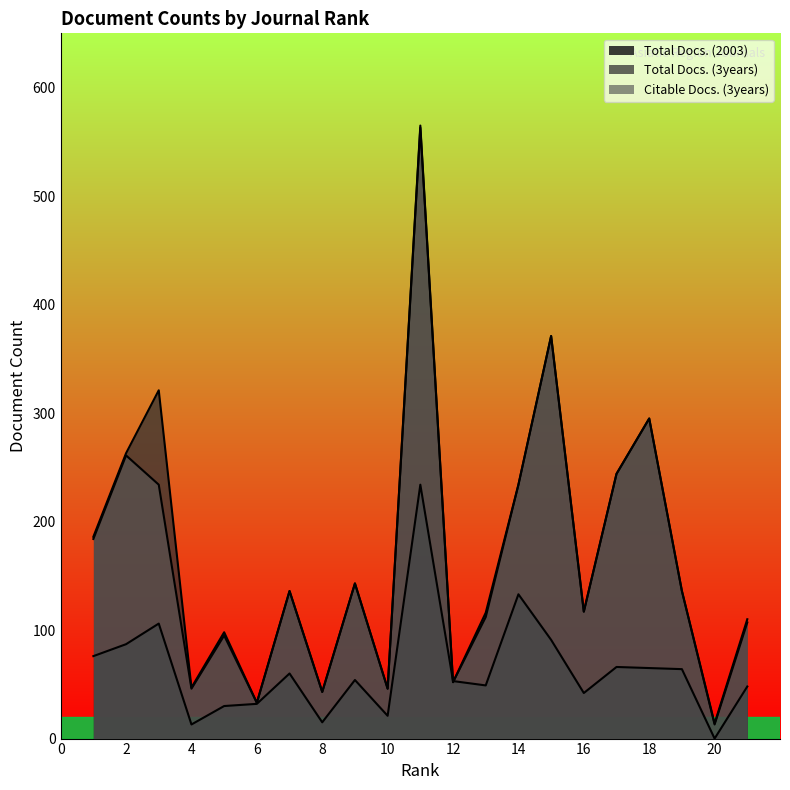

What is the approximate value of Total Docs. (2003) at 9, to the nearest 10?

50